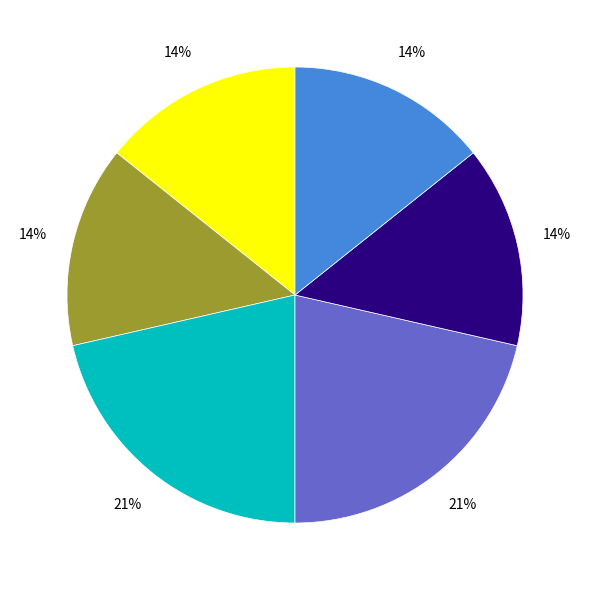

To the nearest percent, what is the average slice percentage?

17%